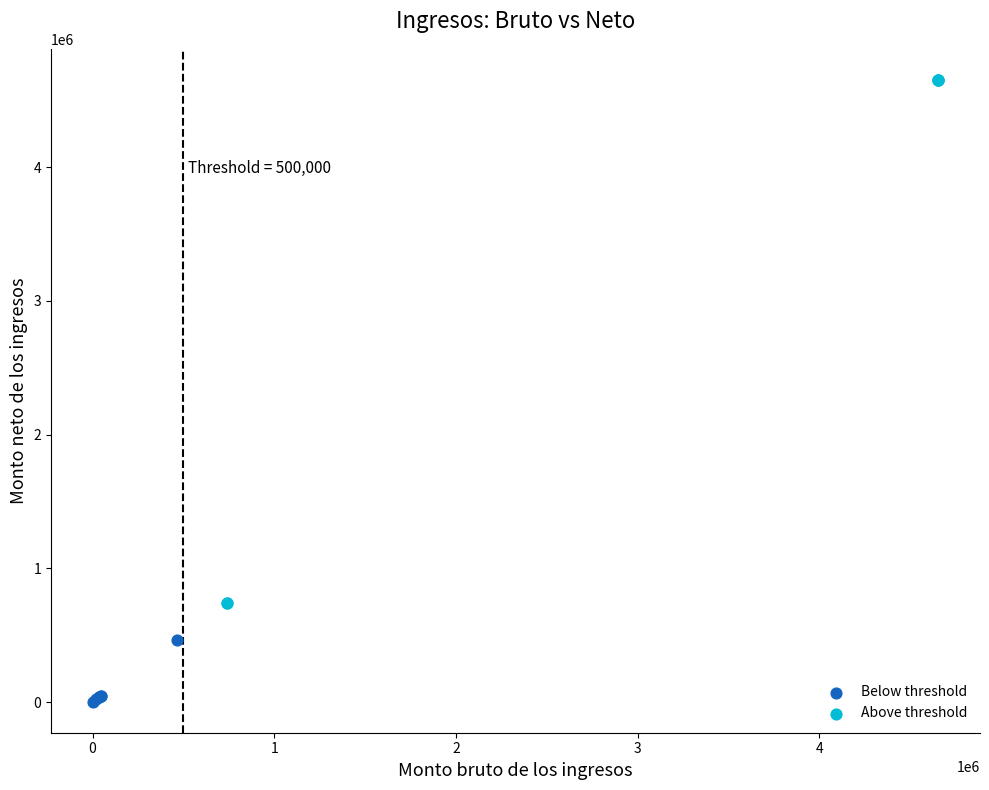

Which series contains the highest Y value?

Above threshold